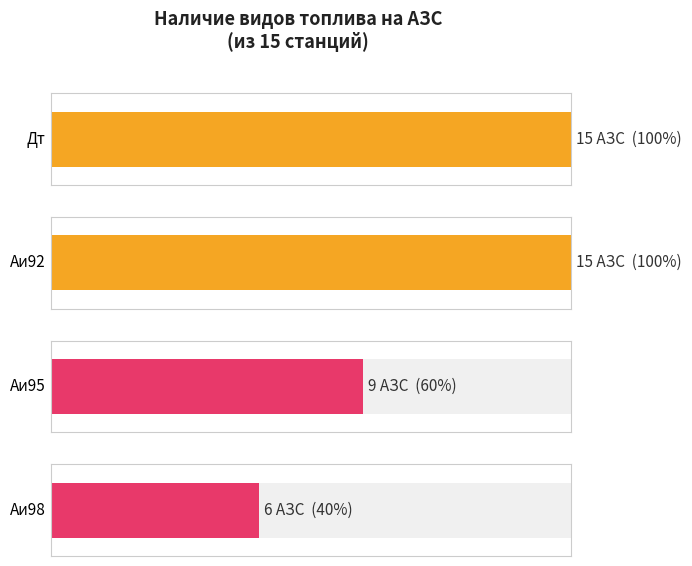

Is the value of Дт at Аи92 greater than the value of Аи95 at Аи92?

Yes